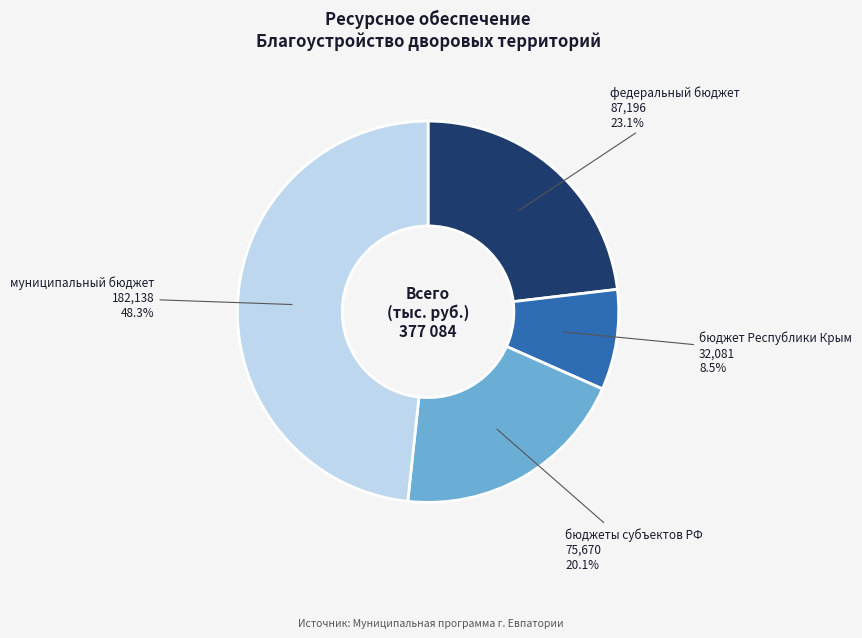

Which category has the smallest portion of the pie?

бюджет Республики Крым